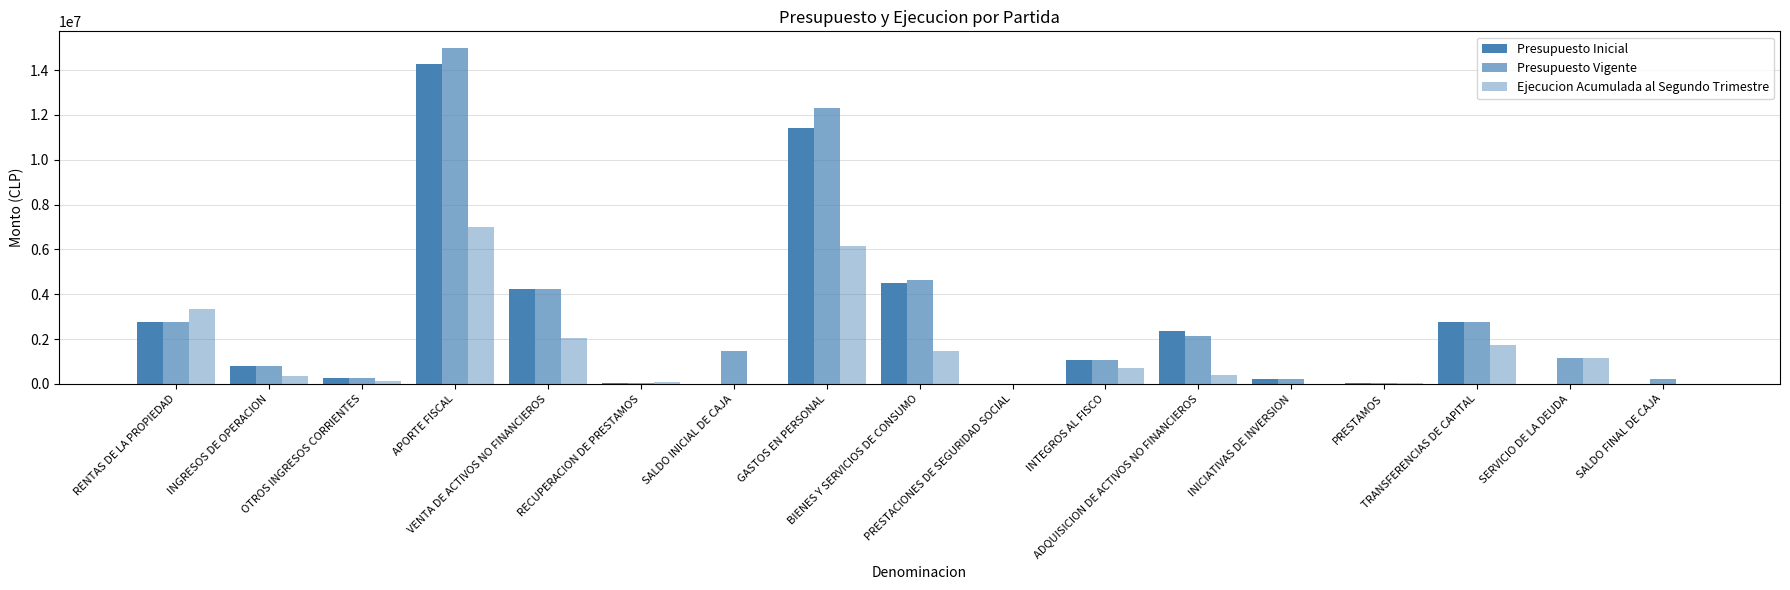

At which category is the sum across all series the highest?

APORTE FISCAL